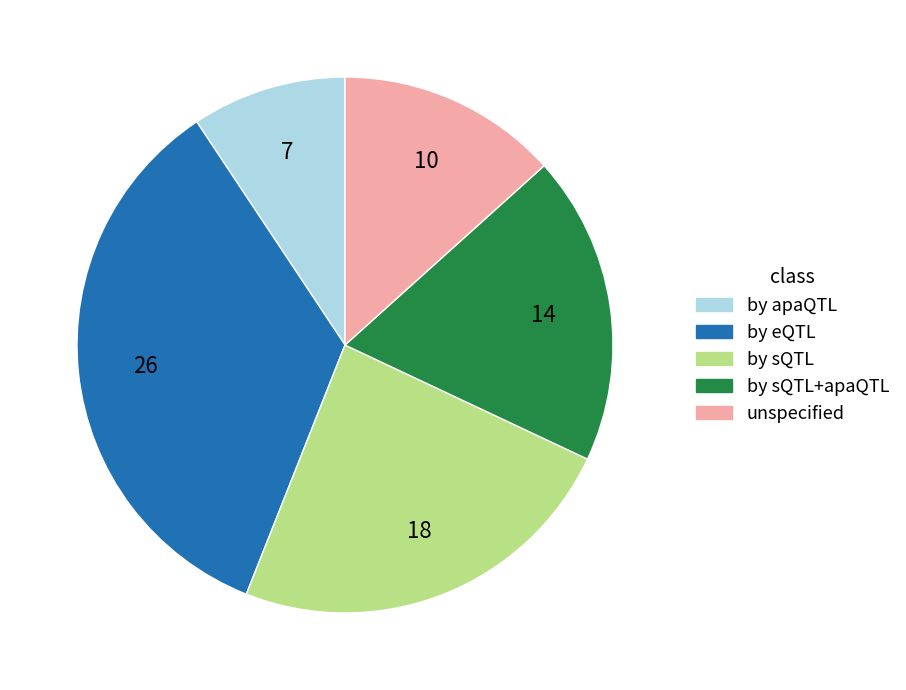

Is there any slice that represents more than half of the pie?

No